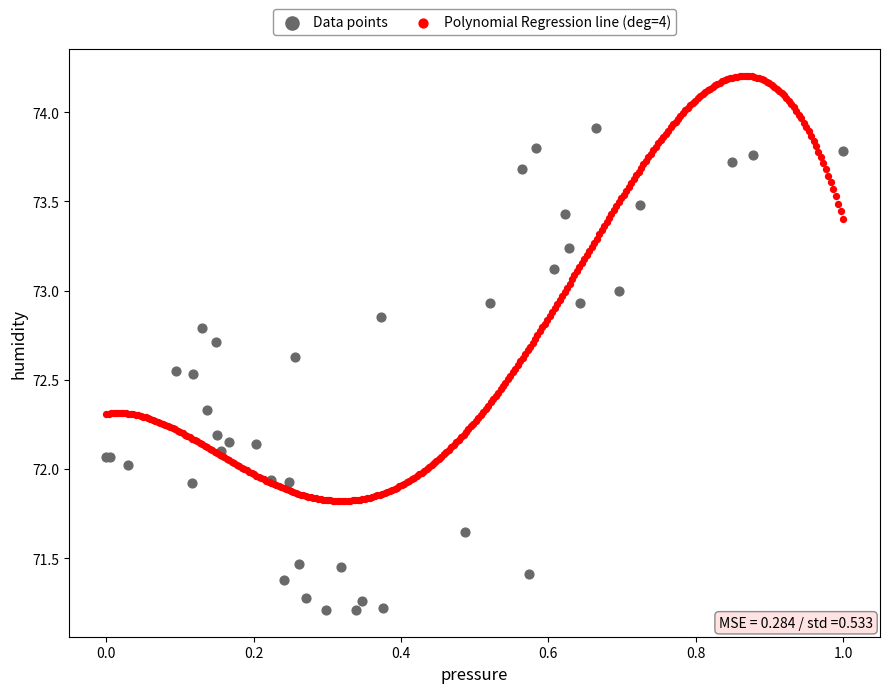

Which series contains the highest Y value?

Polynomial Regression line (deg=4)